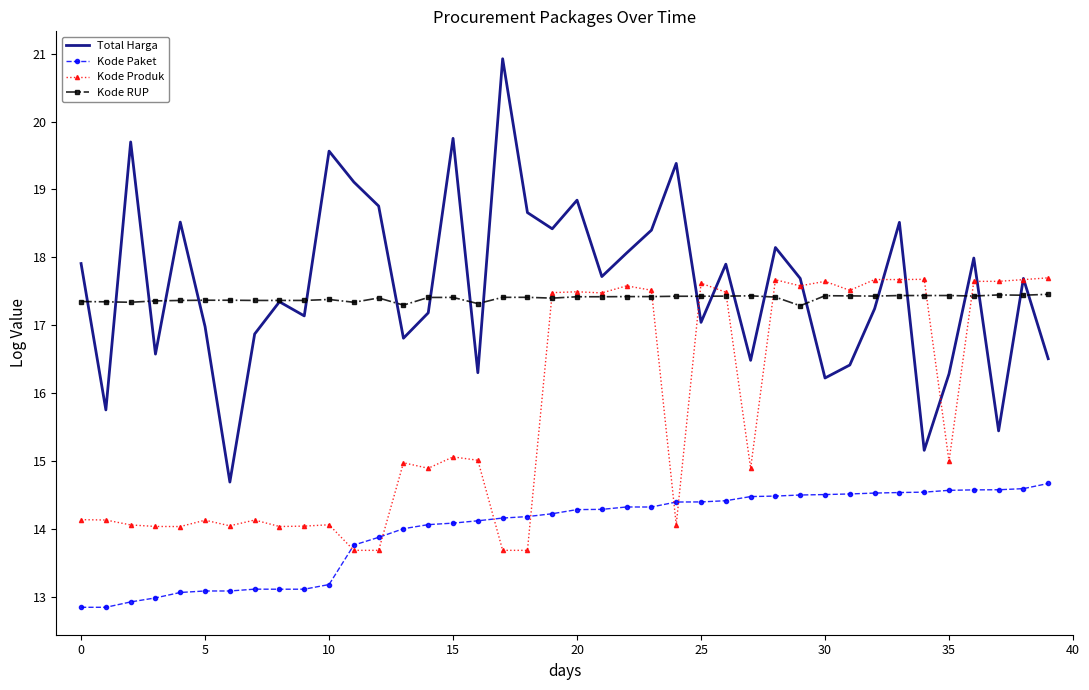

True or false: Total Harga and Kode Paket cross at least once.

False